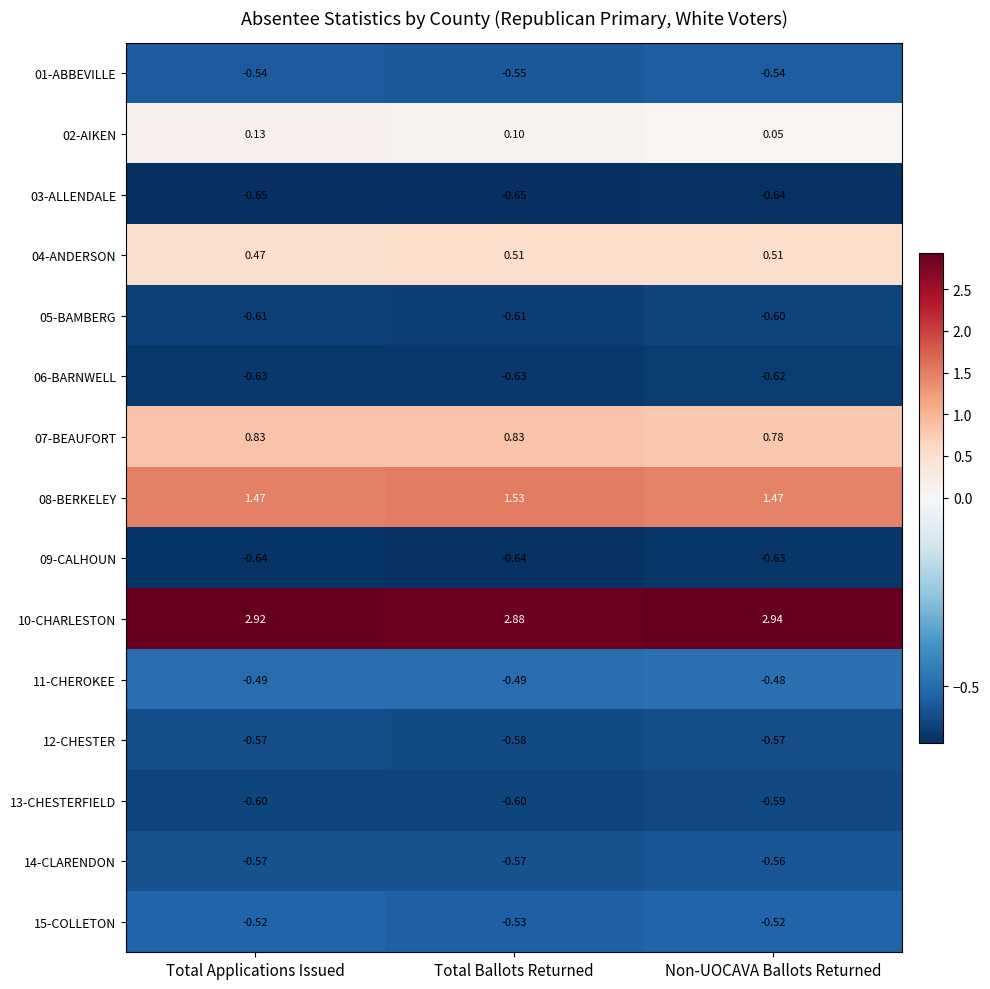

At which label is 05-BAMBERG closest to 0?

Non-UOCAVA Ballots Returned